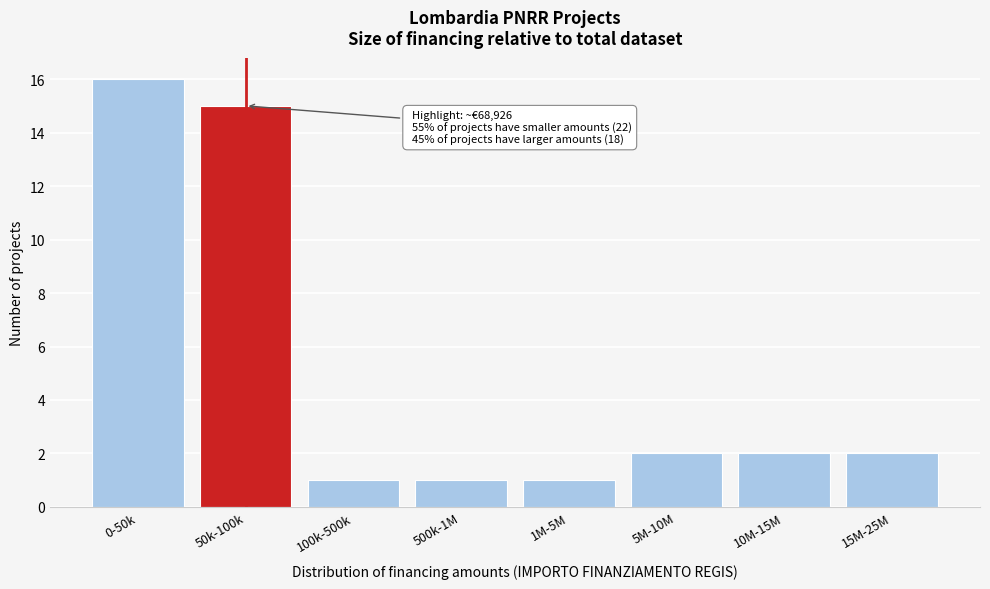

Reading right to left, what are all the values shown in this chart?

15M-25M=2	10M-15M=2	5M-10M=2	1M-5M=1	500k-1M=1	100k-500k=1	50k-100k=15	0-50k=16